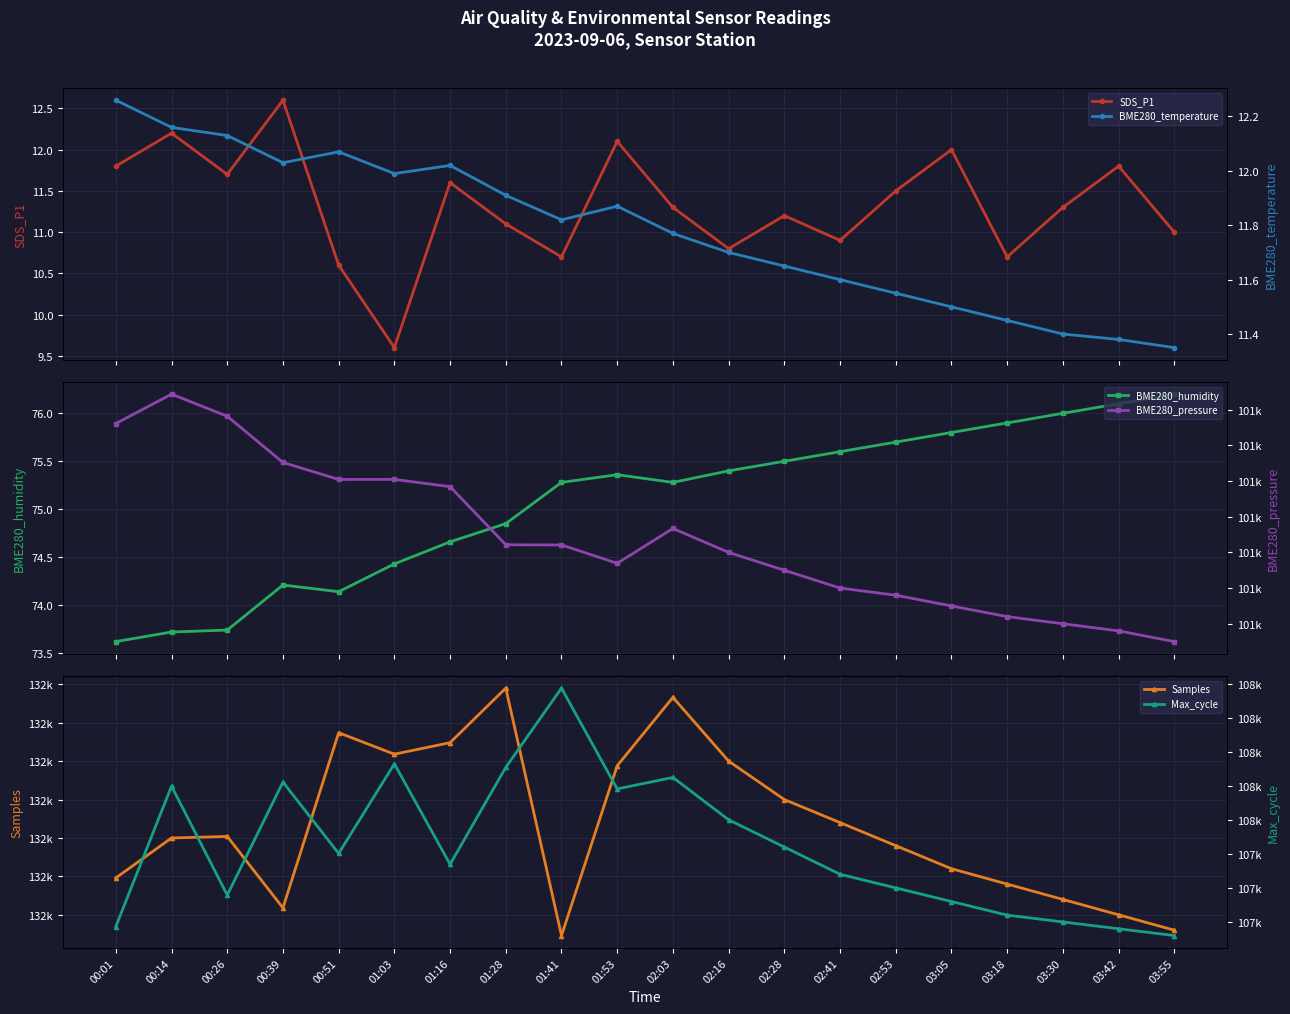

What is the label of the 11th point from the left?

02:03